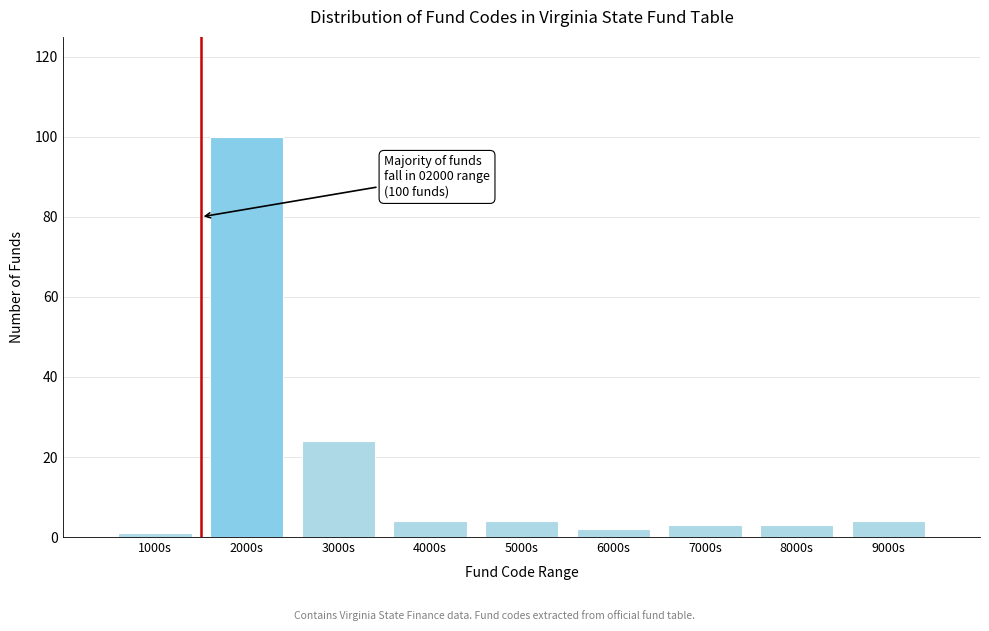

Reading left to right, what are all the values shown in this chart?

1	100	24	4	4	2	3	3	4